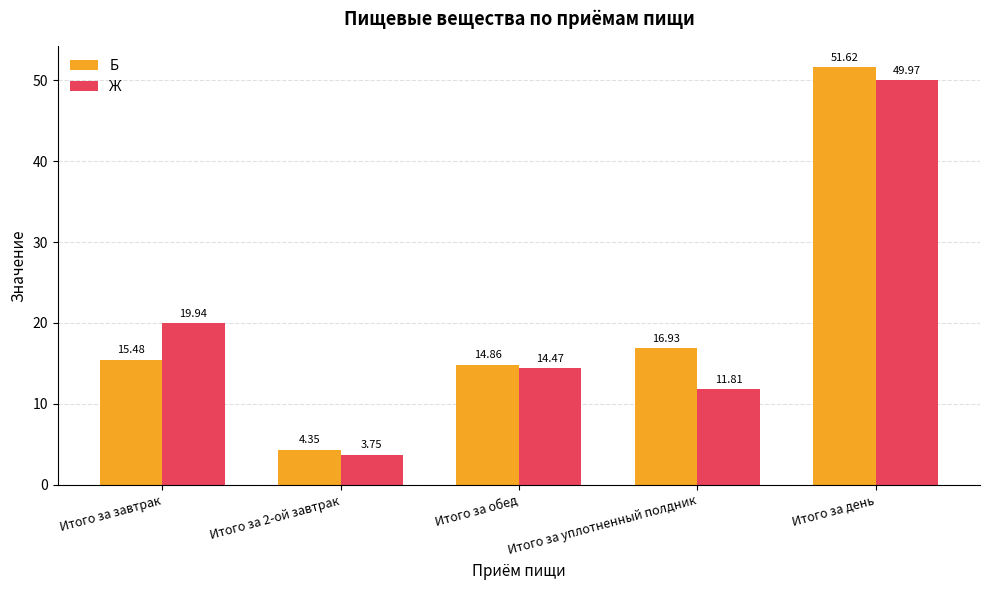

Which series has the widest spread of values?

Б